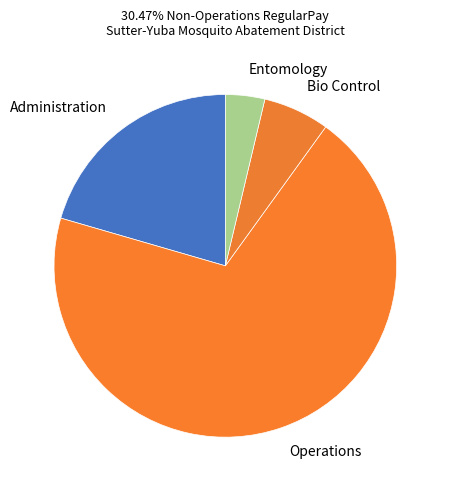

How many segments does this pie chart have?

4